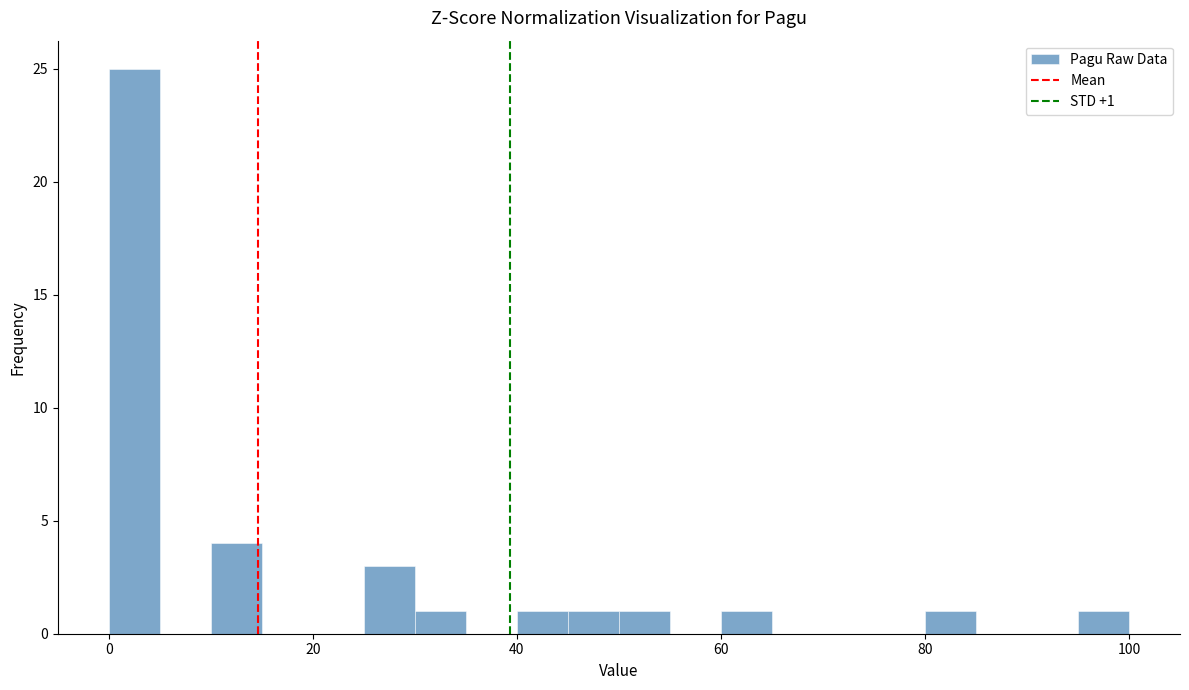

Around what value on the x-axis is the tallest bar? Give the approximate position of its centre, as read against the axis.

2